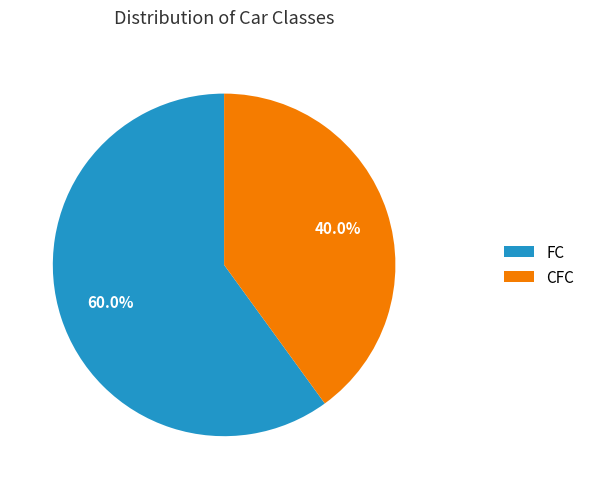

Which slice is the largest?

FC